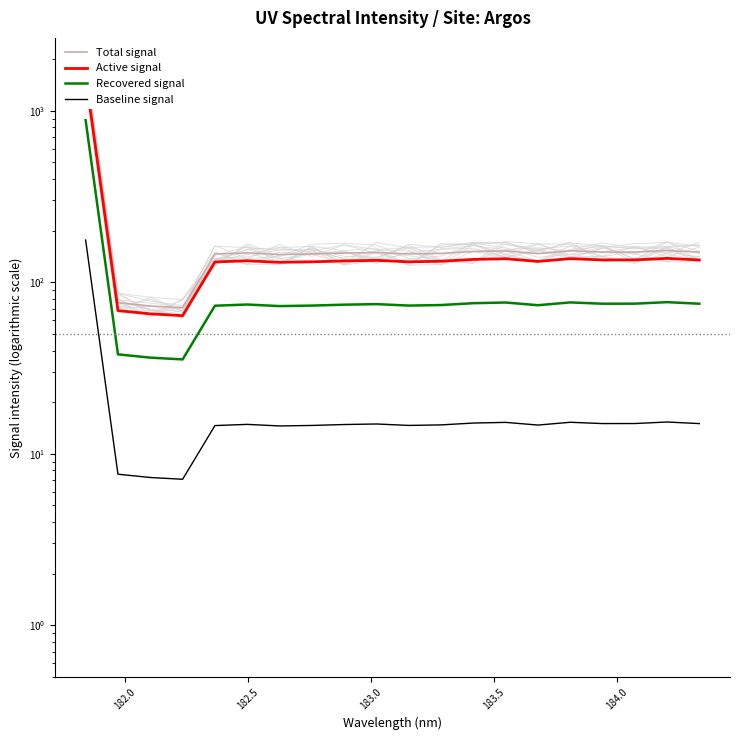

Does the chart display data point markers on the line(s)?

No